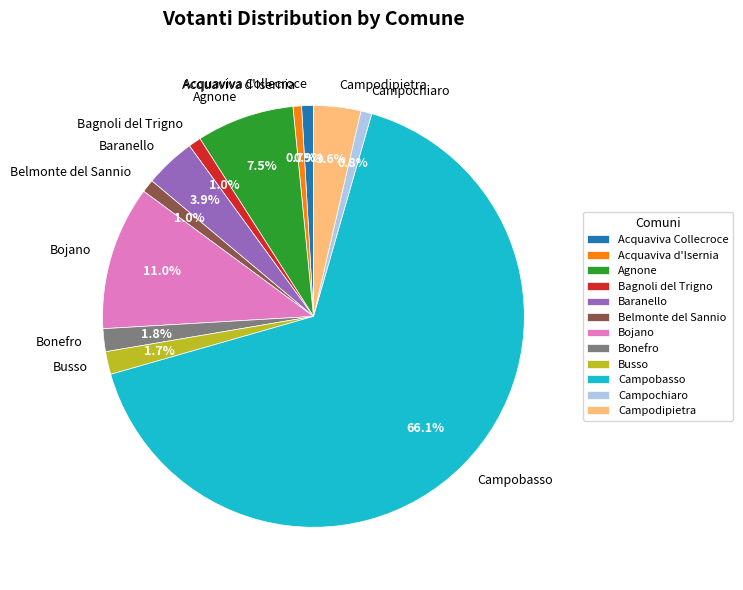

Does Campobasso represent more than half of the total?

Yes